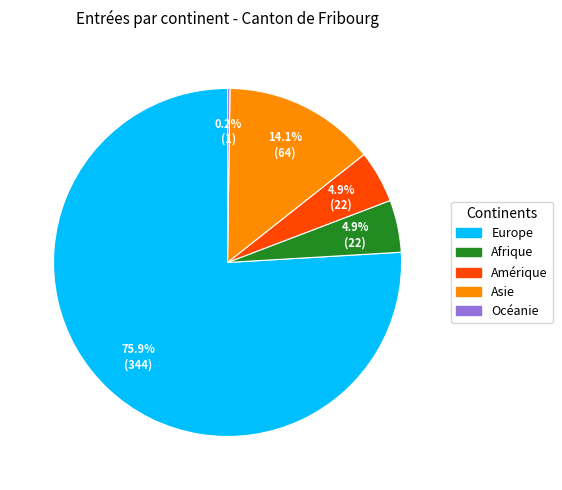

Approximately how many times larger is the value at Amérique compared to Afrique?

1.0